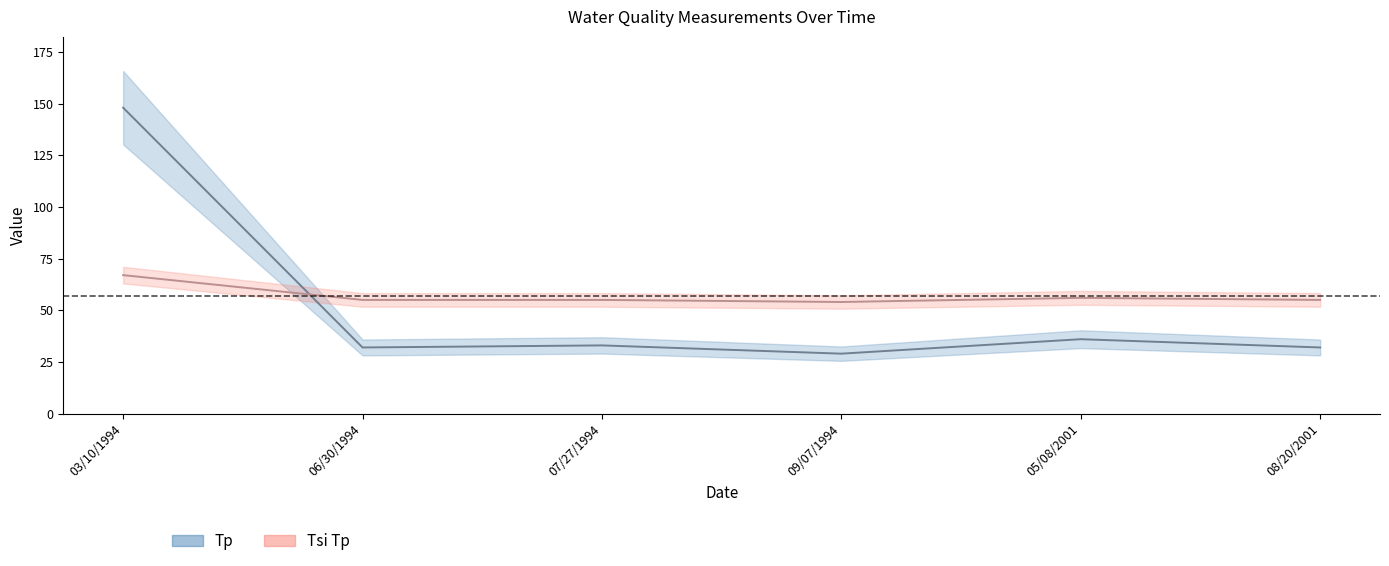

Between 09/07/1994 and 08/20/2001, which is larger?

08/20/2001